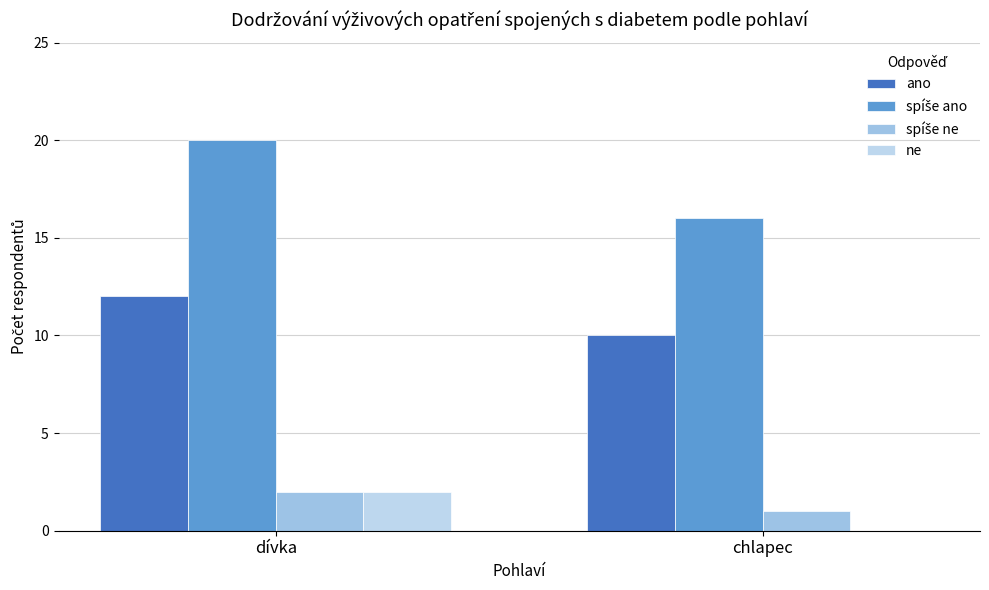

At how many categories does at least one series exceed 7?

2